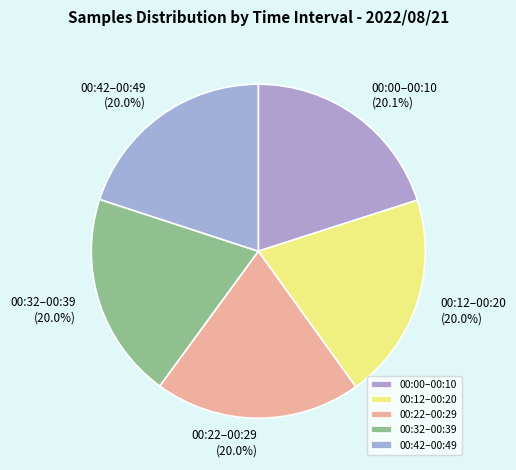

How much of the chart is everything except 00:00–00:10?

79.9%